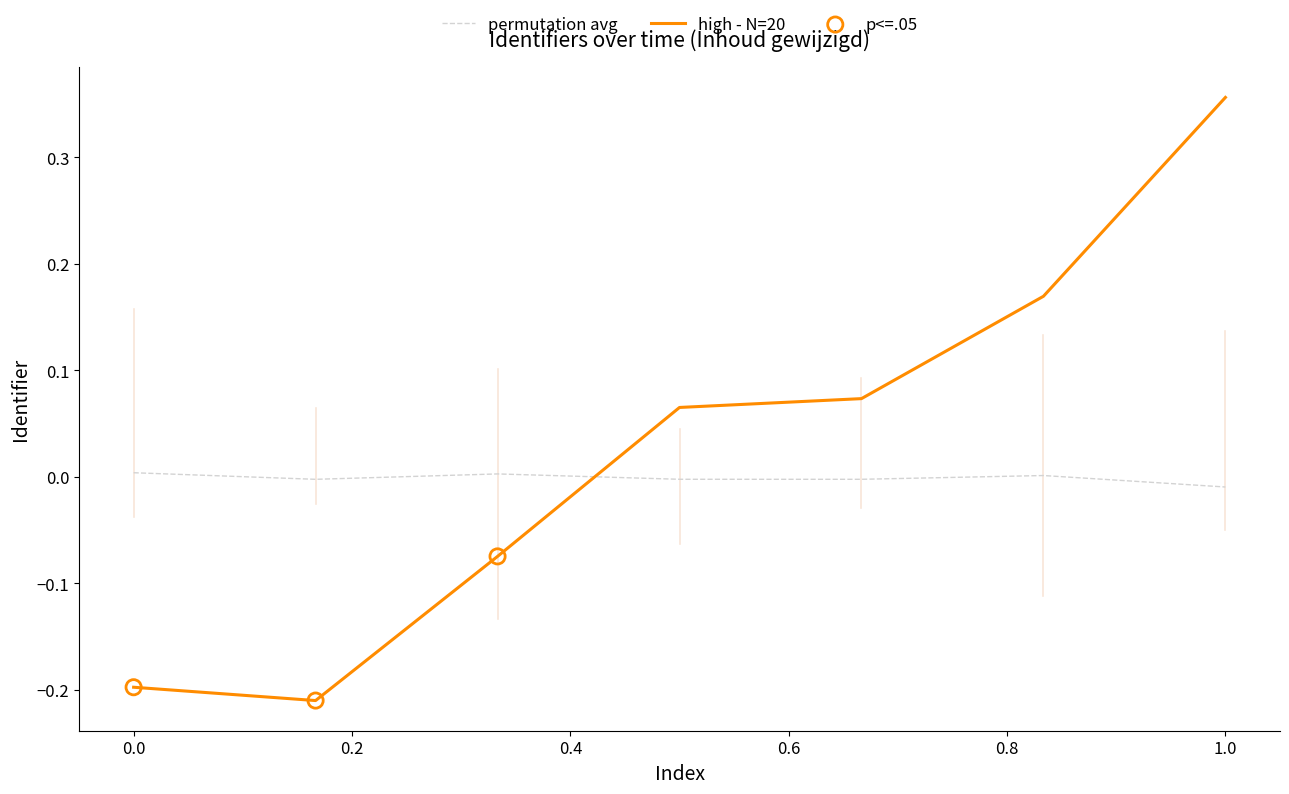

Which series has the widest spread of values?

high - N=20